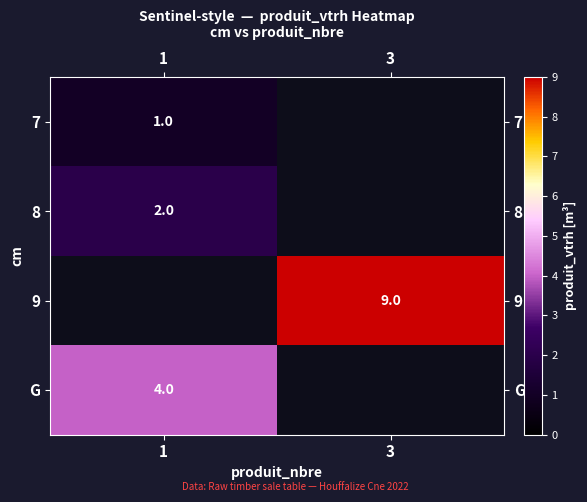

The value of 9 at 3 is 4. True or false?

False